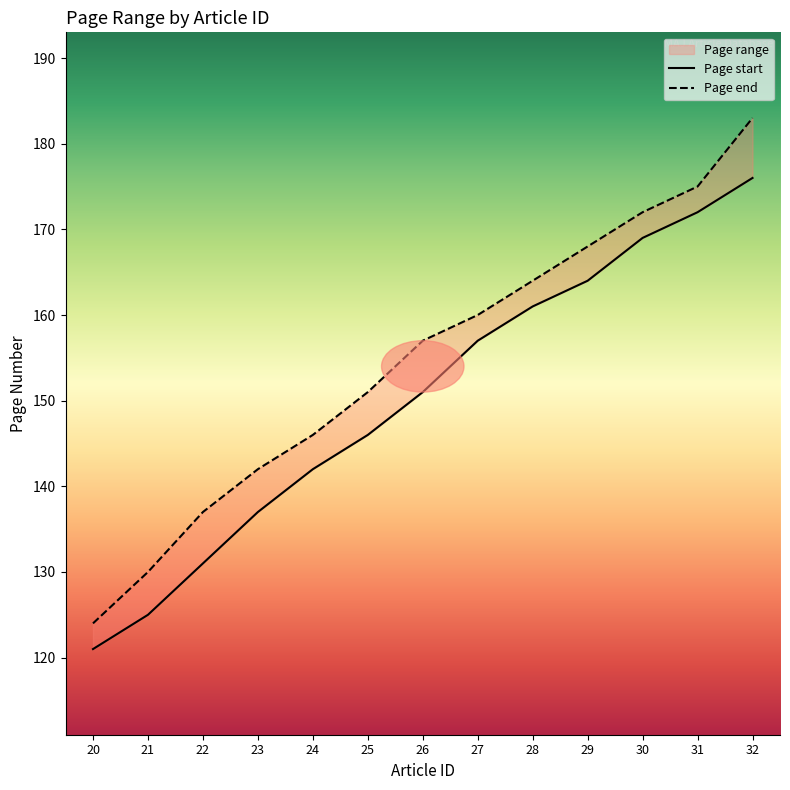

What is the value of the Page end point at the 6th from the left?

151